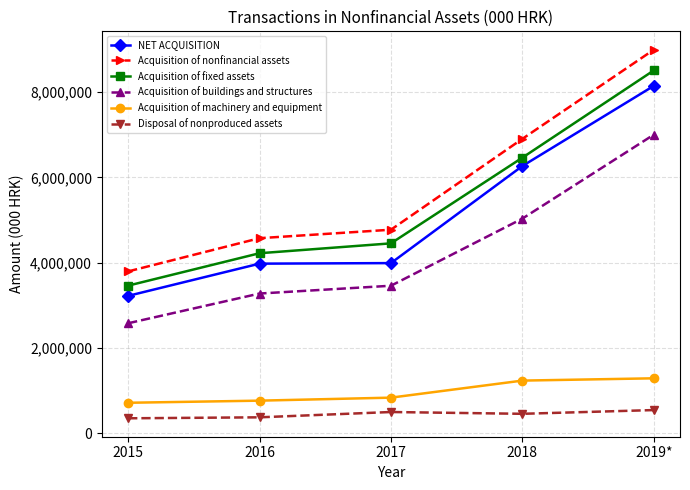

True or false: Acquisition of machinery and equipment has a value of 761849 at 2016.

True